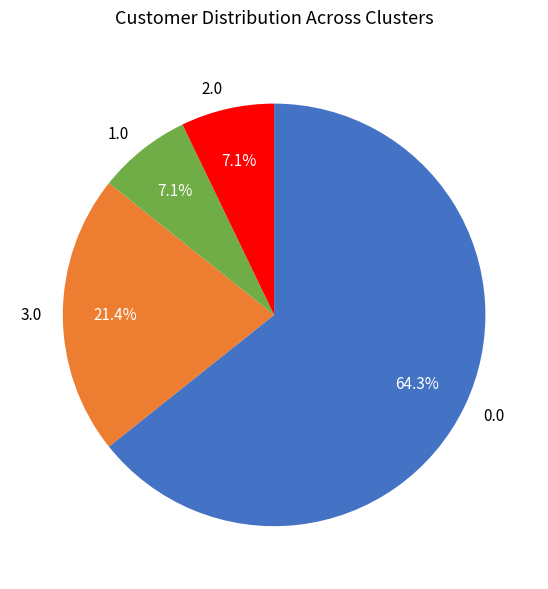

To the nearest percent, what is the average slice percentage?

25%